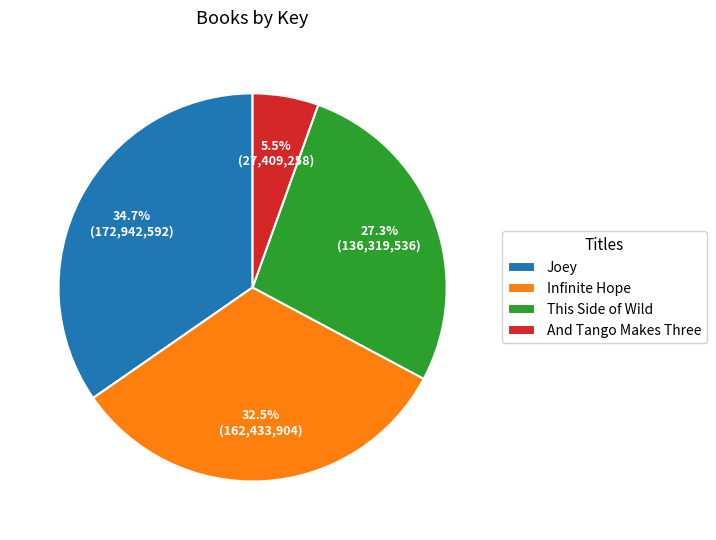

How many slices are in this pie chart?

4